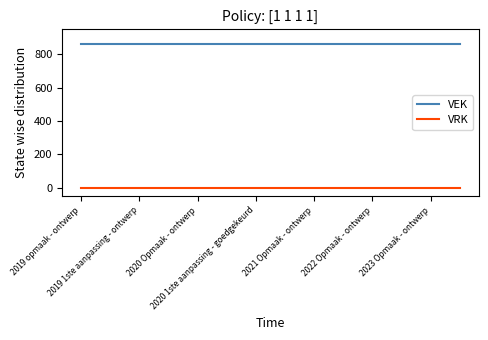

Which series has the largest total across all categories?

VEK